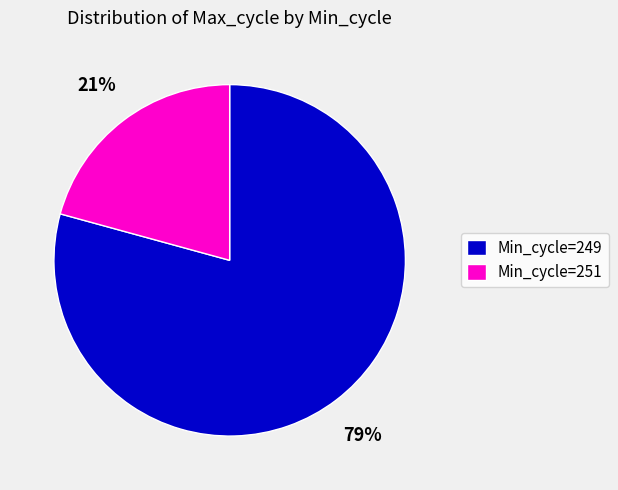

To the nearest percent, what portion does Min_cycle=249 represent?

79%